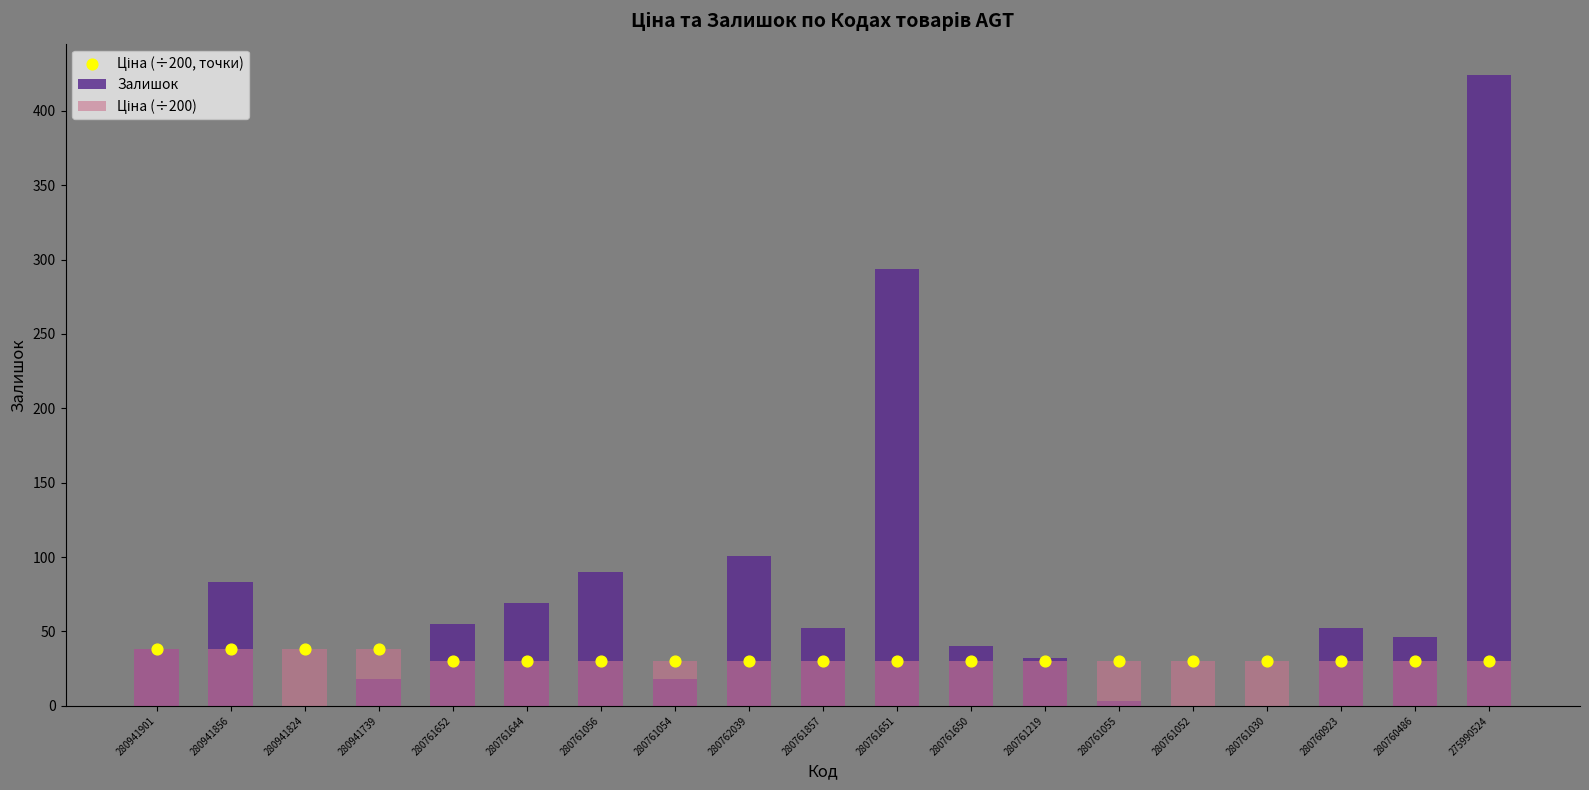

What are all the series names shown in the legend?

Залишок, Ціна (÷200), Ціна (÷200, точки)